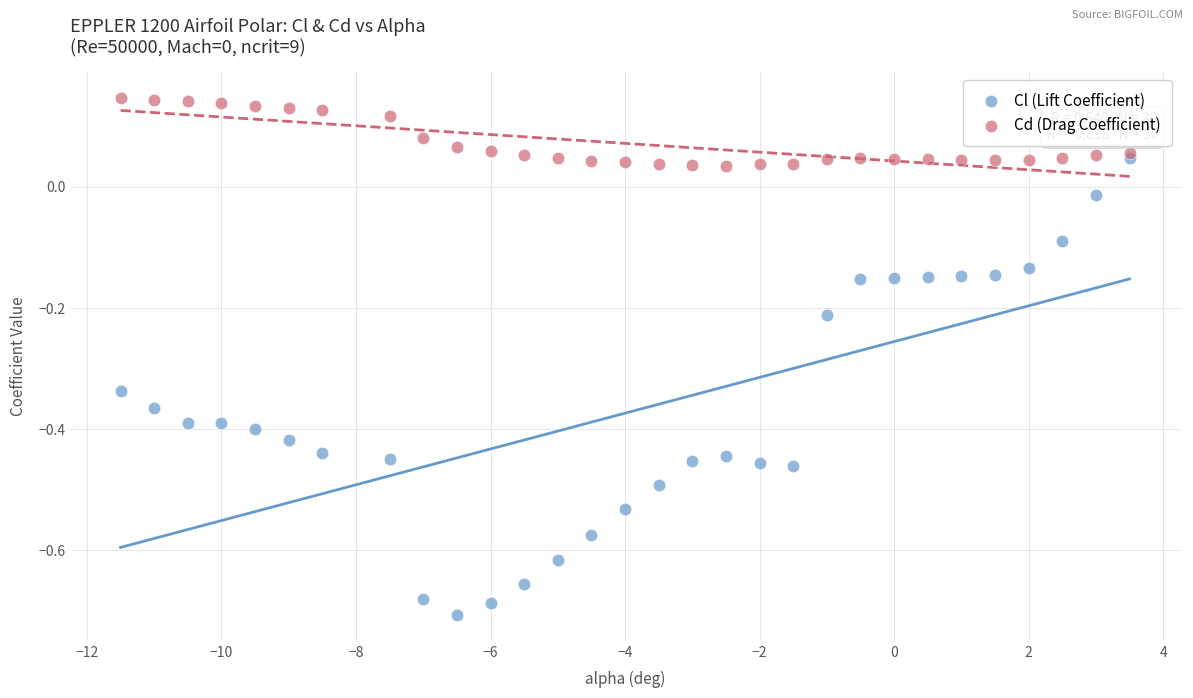

Which series has the largest Y range (max minus min)?

Cl (Lift Coefficient)